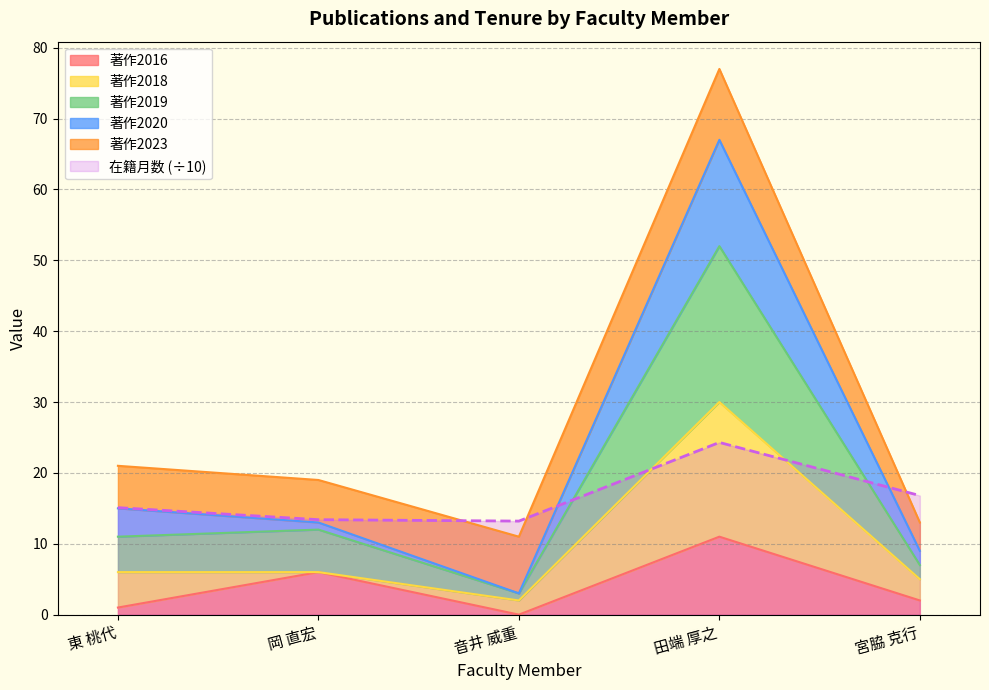

At how many categories does at least one series exceed 35?

1